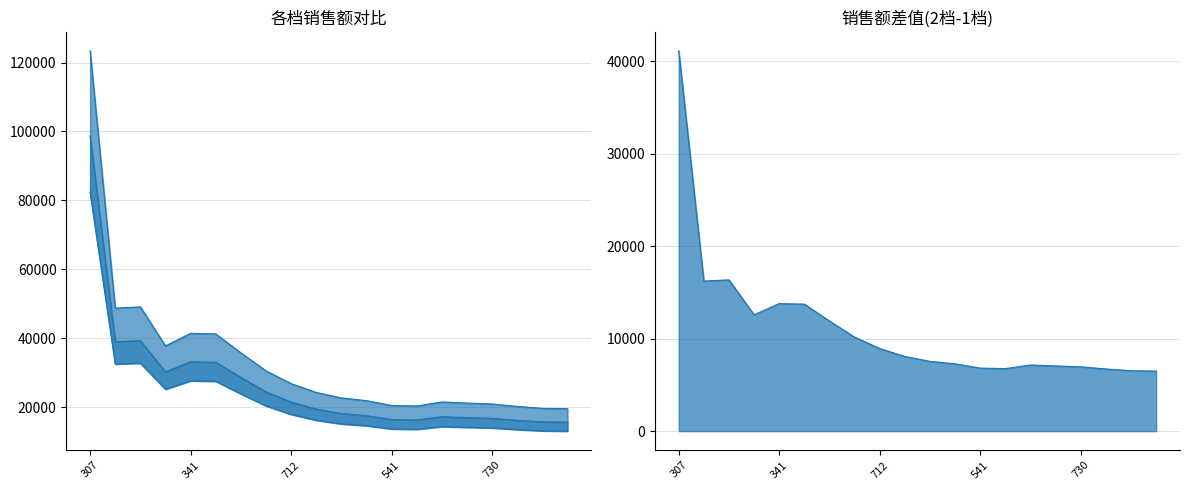

What is the value of the 2档销售线 point at the 15th from the left?

17173.2